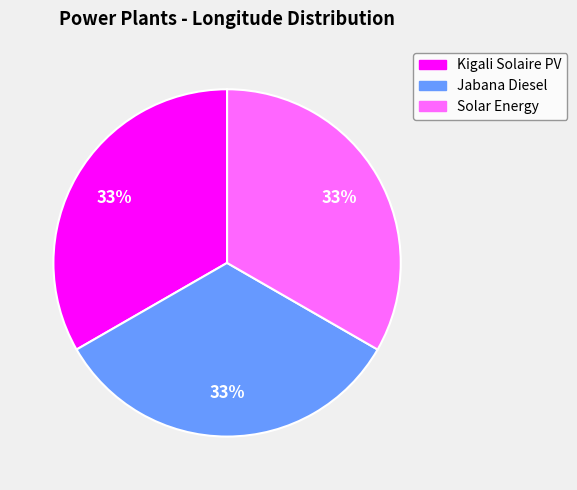

What is the ratio of the value at Kigali Solaire PV to the value at Solar Energy?

1.0